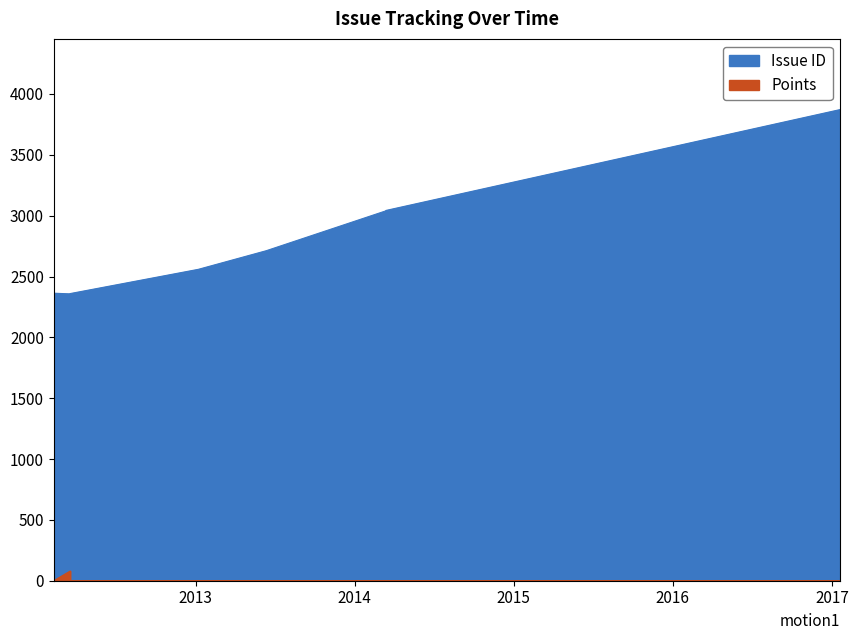

The value of Issue ID at 2014/03/14 is 1226. True or false?

False